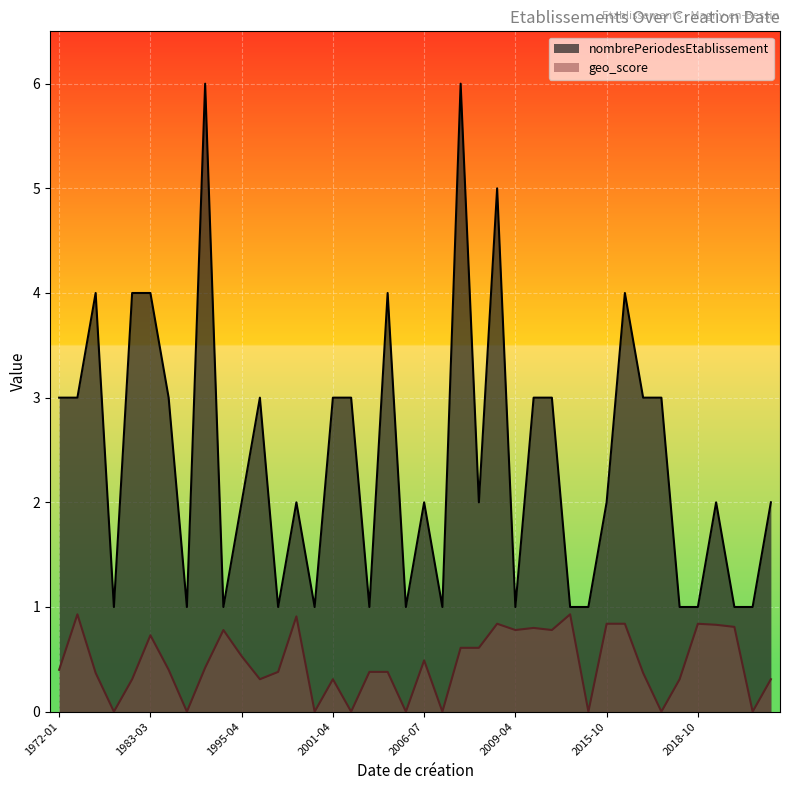

What is the spread (max minus min) of values at 2002-10-03?

3.6